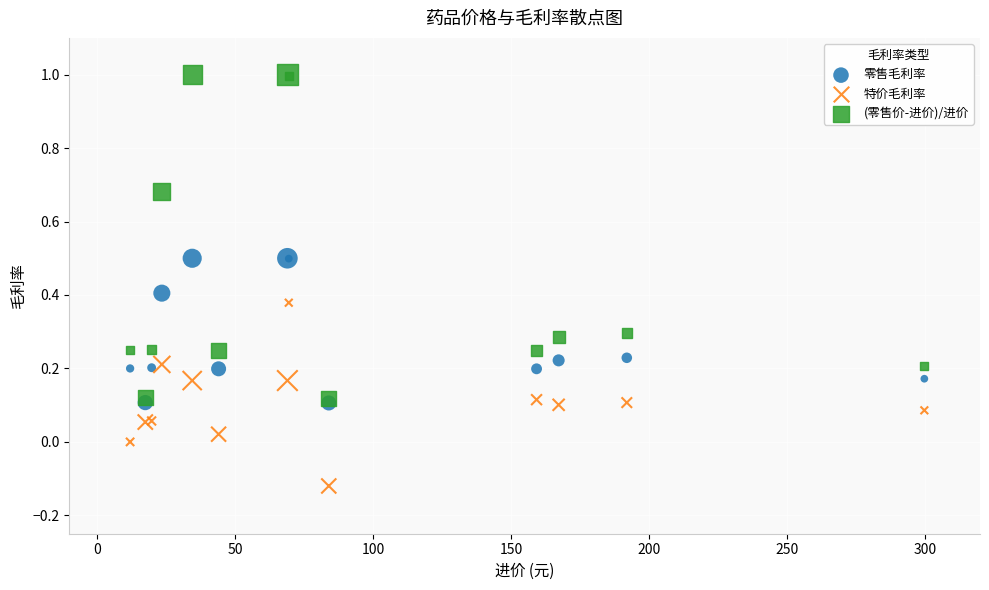

Which series reaches the maximum Y coordinate?

(零售价-进价)/进价